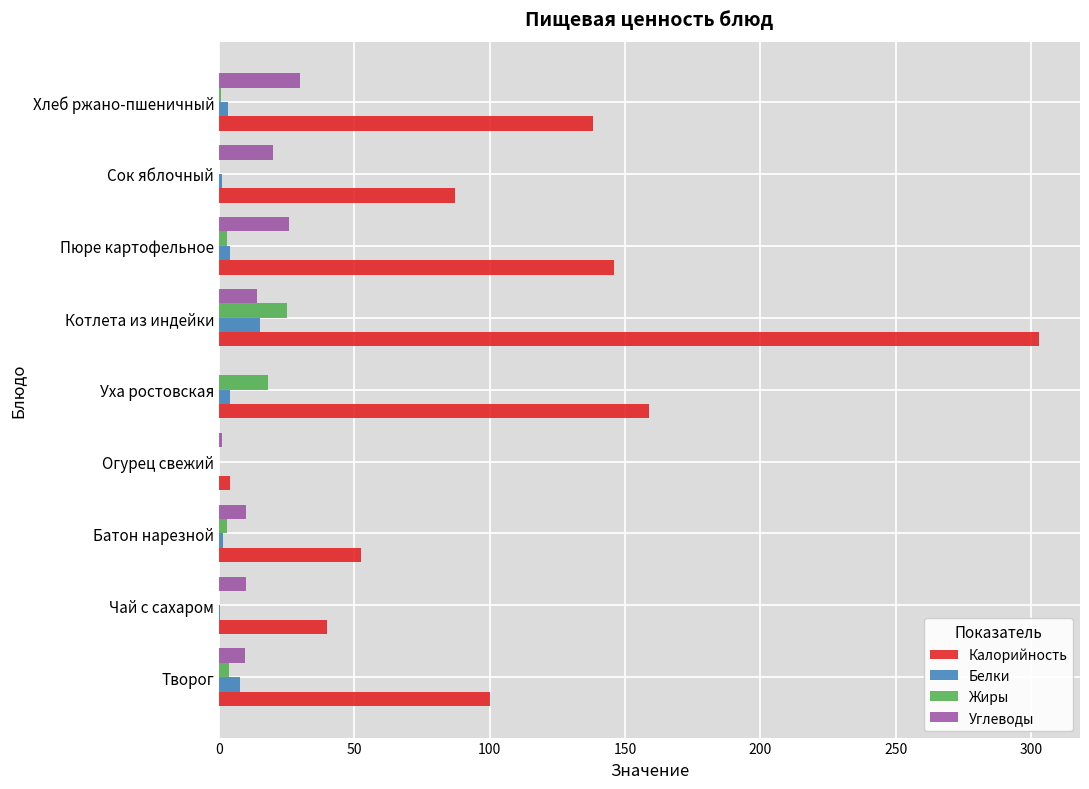

What is the sum of all Углеводы values?

120.8